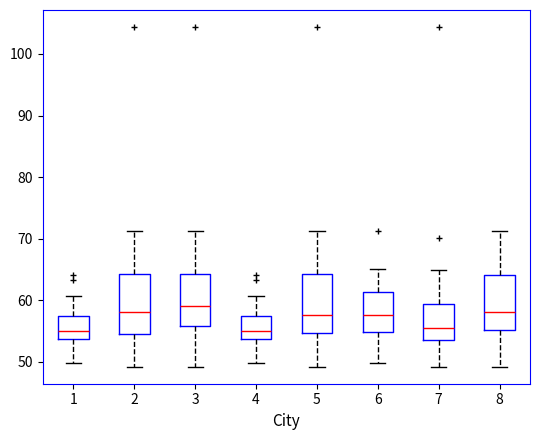

Reading left to right, transcribe this box plot: for each box, give where its median line is, the range the box spans, and where its two whiskers end, as read against the y-axis. The values are not printed on the chart, so give them approximately, as read against the axis.

1: median 55, box 54 to 58, whiskers 50 to 61
2: median 58, box 55 to 64, whiskers 49 to 71
3: median 59, box 56 to 64, whiskers 49 to 71
4: median 55, box 54 to 58, whiskers 50 to 61
5: median 58, box 55 to 64, whiskers 49 to 71
6: median 58, box 55 to 61, whiskers 50 to 65
7: median 55, box 54 to 59, whiskers 49 to 65
8: median 58, box 55 to 64, whiskers 49 to 71